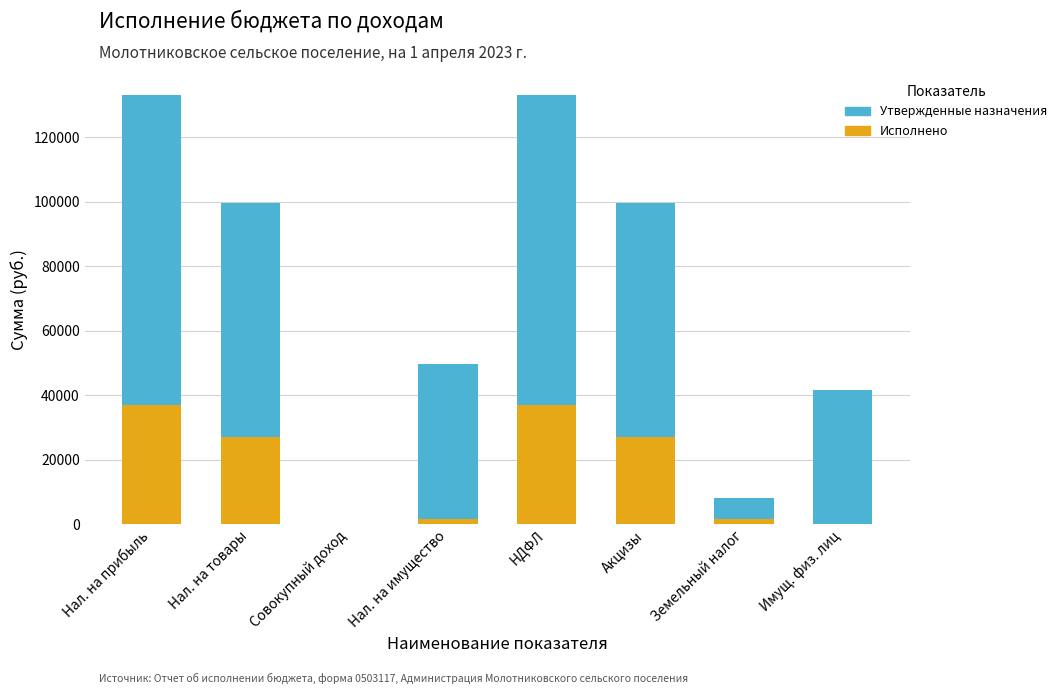

What is the maximum value for Исполнено?

37067.3